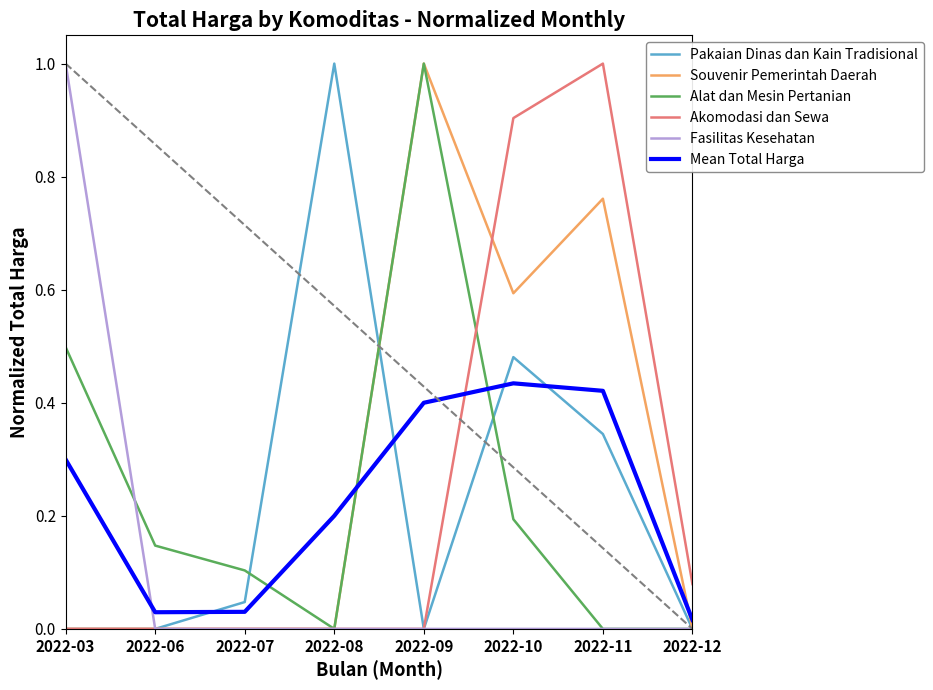

True or false: Fasilitas Kesehatan and Mean Total Harga cross at least once.

True